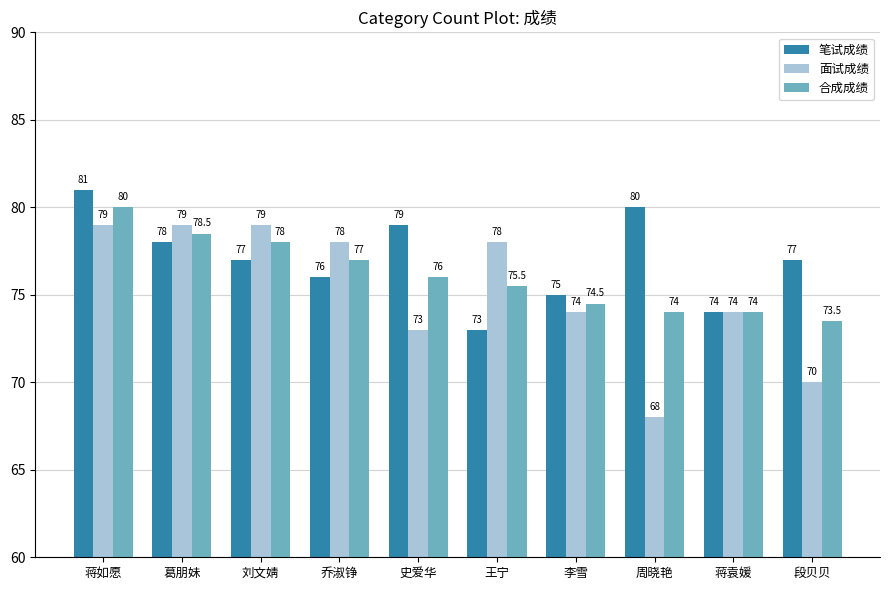

Reading left to right, extract all data points from this chart.

笔试成绩: 81.0	78.0	77.0	76.0	79.0	73.0	75.0	80.0	74.0	77.0
面试成绩: 79.0	79.0	79.0	78.0	73.0	78.0	74.0	68.0	74.0	70.0
合成成绩: 80.0	78.5	78.0	77.0	76.0	75.5	74.5	74.0	74.0	73.5